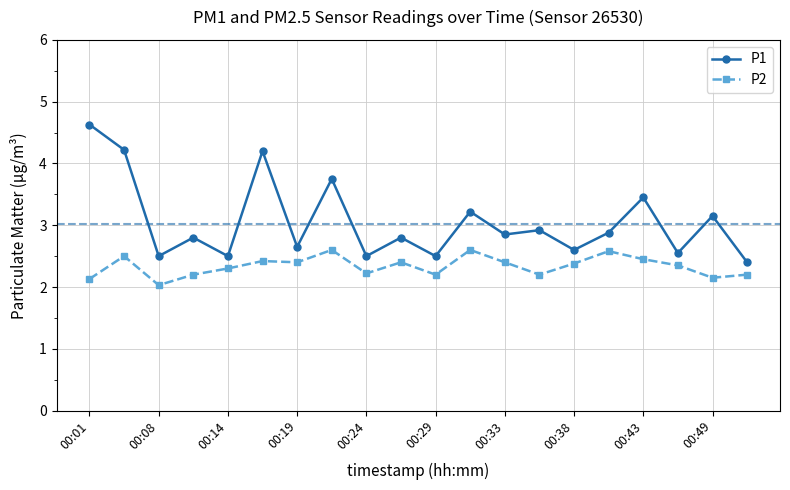

What is the sum of all P2 values?

46.7